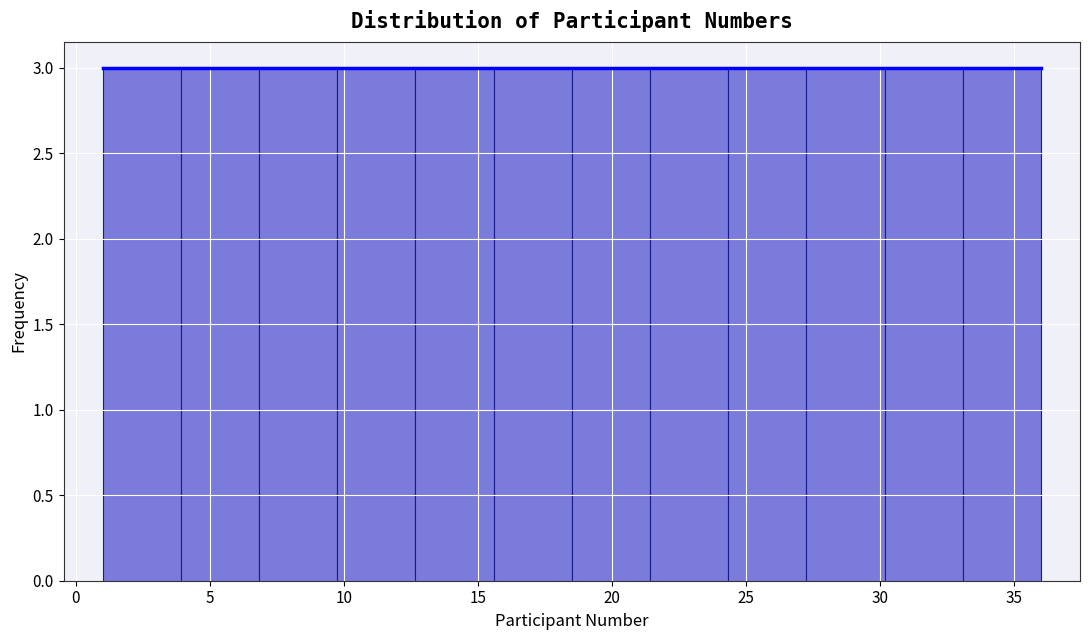

Reading left to right, transcribe this chart: for each bar, give the range it covers on the x-axis and its height. Neither the bar edges nor the heights are printed on the chart, so give them approximately, as read against the axes.

1.0 to 4.0: 3
4.0 to 7.0: 3
7.0 to 10.0: 3
10.0 to 12.5: 3
12.5 to 15.5: 3
15.5 to 18.5: 3
18.5 to 21.5: 3
21.5 to 24.5: 3
24.5 to 27.5: 3
27.5 to 30.0: 3
30.0 to 33.0: 3
33.0 to 36.0: 3